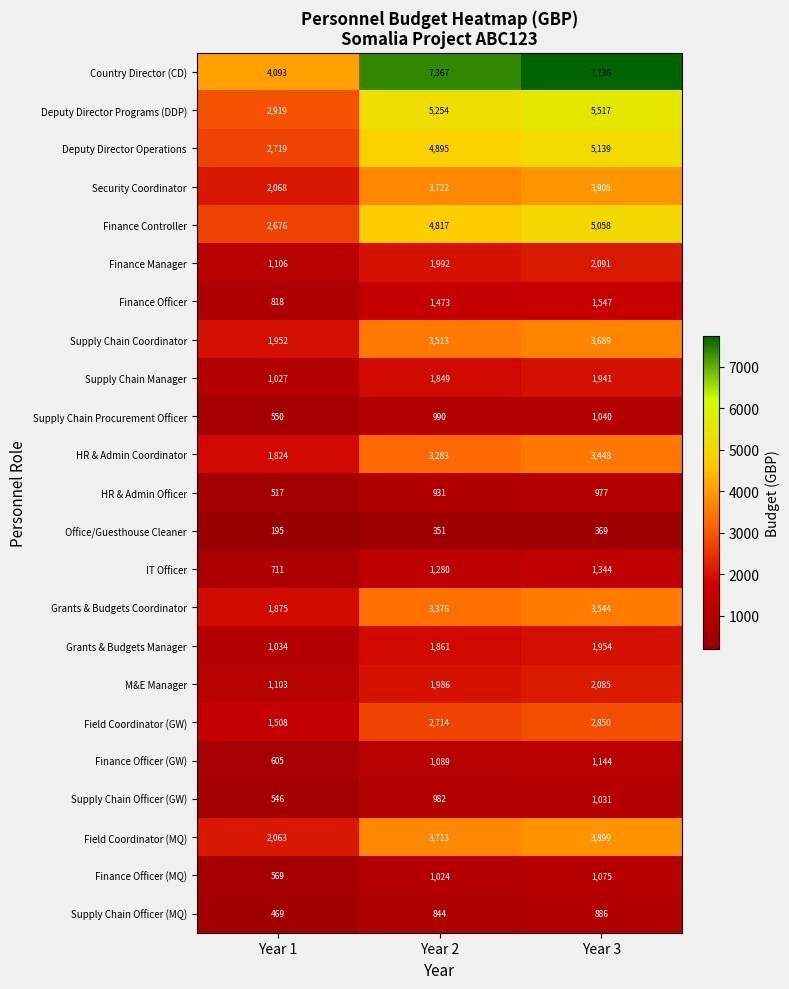

What is the minimum value for M&E Manager?

1103